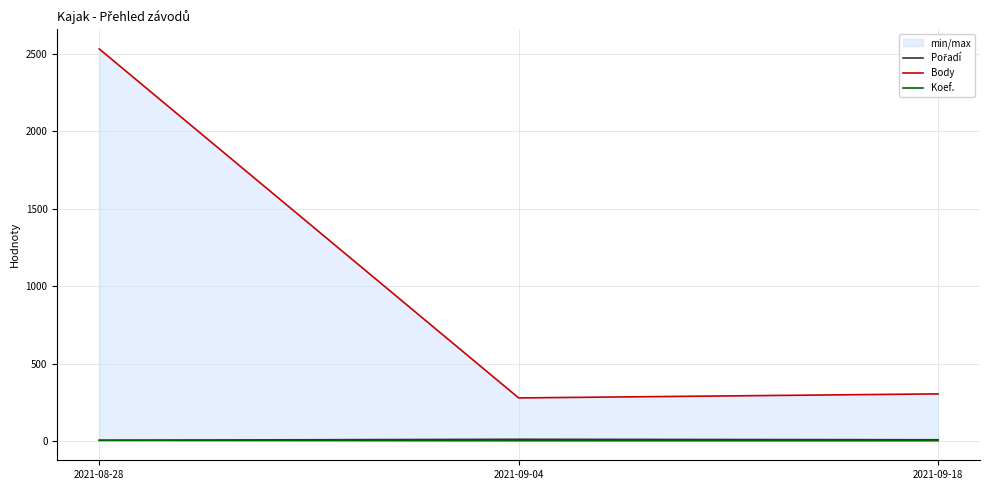

What is the difference between the maximum and minimum values in the Pořadí series?

6